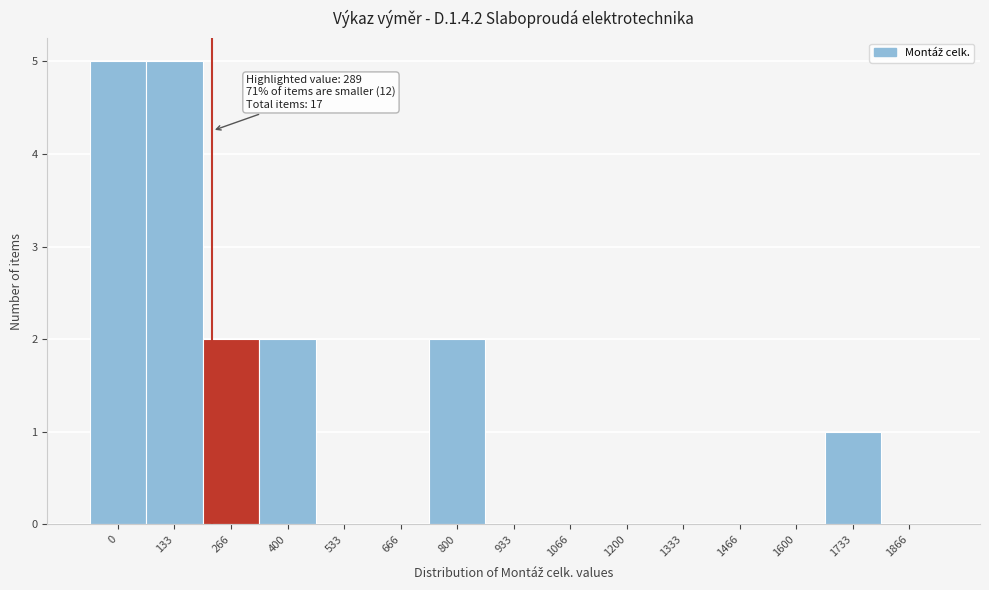

Reading left to right, what are all the values shown in this chart?

0=5	133=5	266=2	400=2	533=0	666=0	800=2	933=0	1066=0	1200=0	1333=0	1466=0	1600=0	1733=1	1866=0